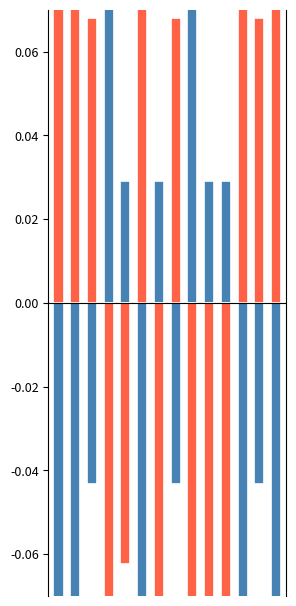

What value does the Weight (neg) series have at 3?

-0.3